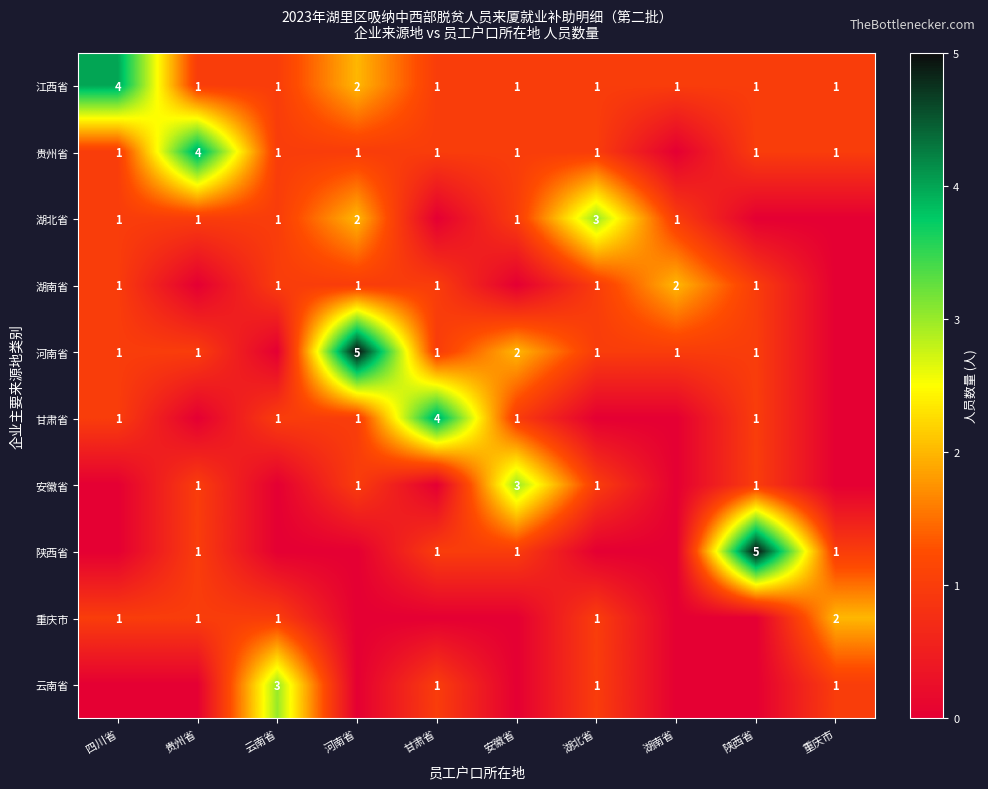

What is the total value across all series at 湖南省?

5